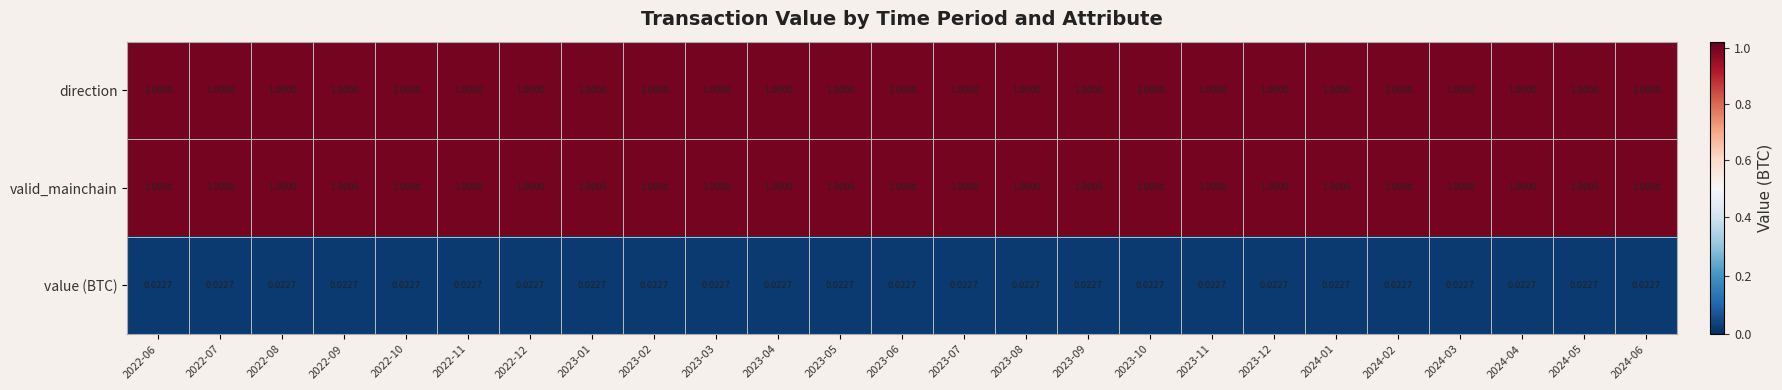

Is the value of valid_mainchain at 2022-09 greater than the value of value (BTC) at 2023-08?

Yes